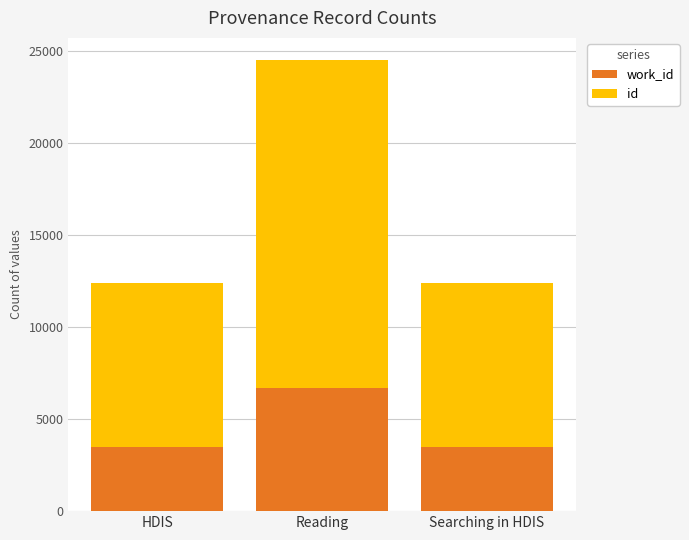

At which category is the sum across all series the highest?

Reading